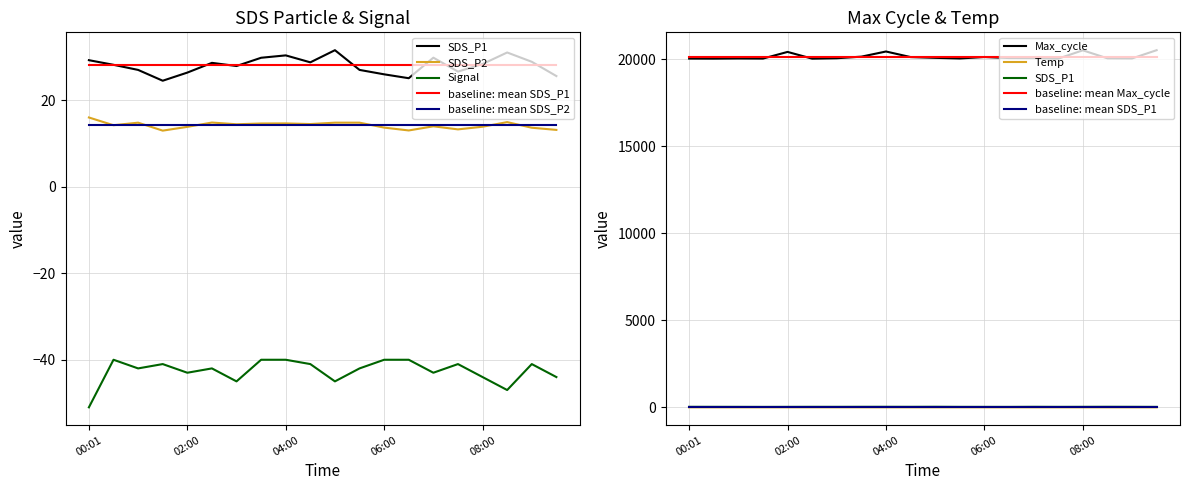

What is the sum of the Max_cycle values at 04:00 and 08:30?

40472.0